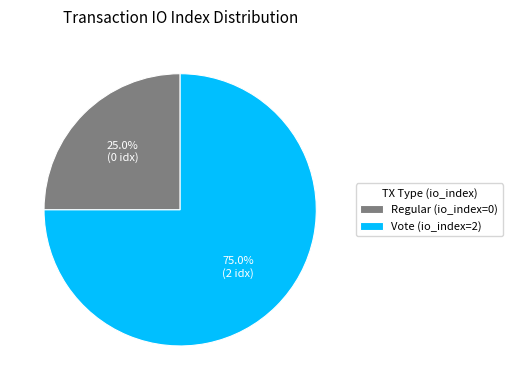

Is the sum of Vote (io_index=2) and Regular (io_index=0) greater than half?

Yes